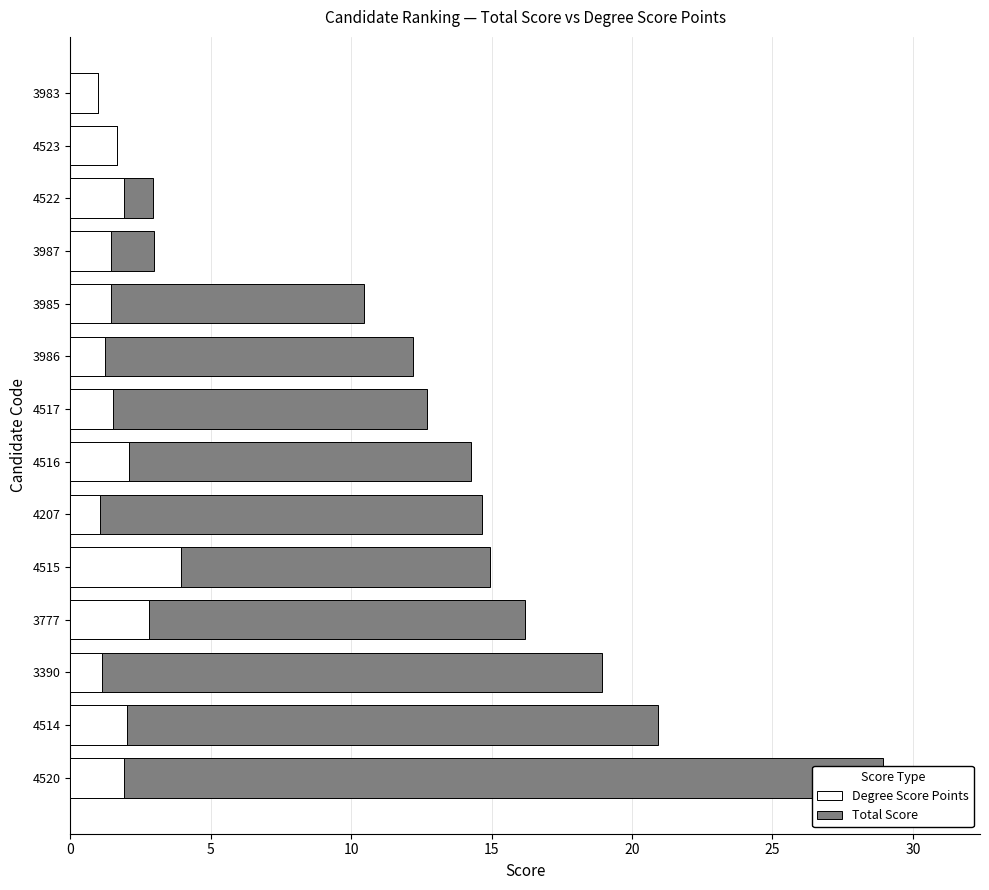

What is the value of the Total Score bar at the 3rd from the left?

18.9